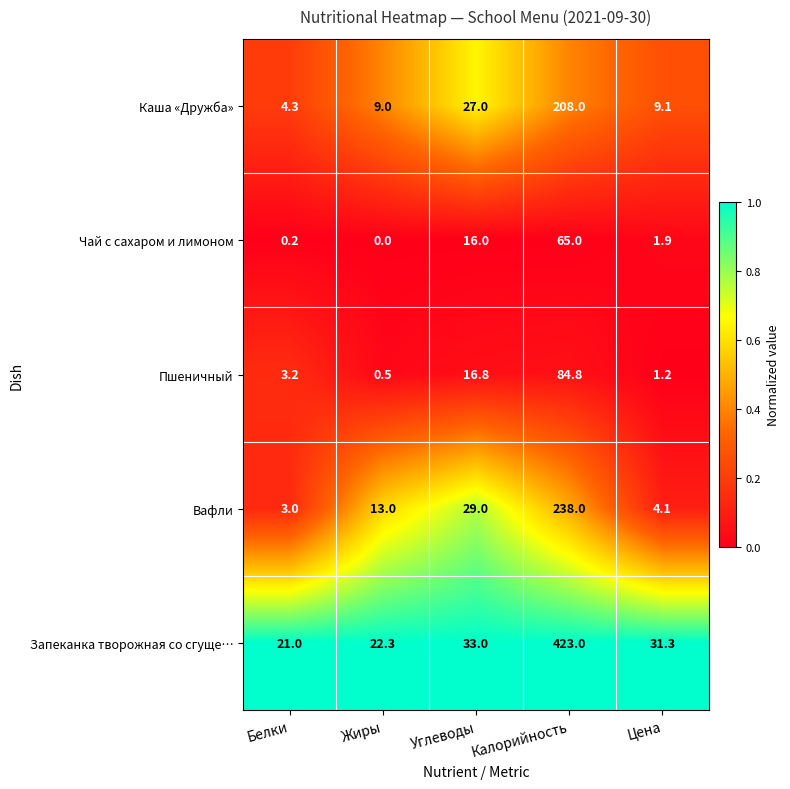

The value of Чай с сахаром и лимоном at Цена is 0.9. True or false?

False